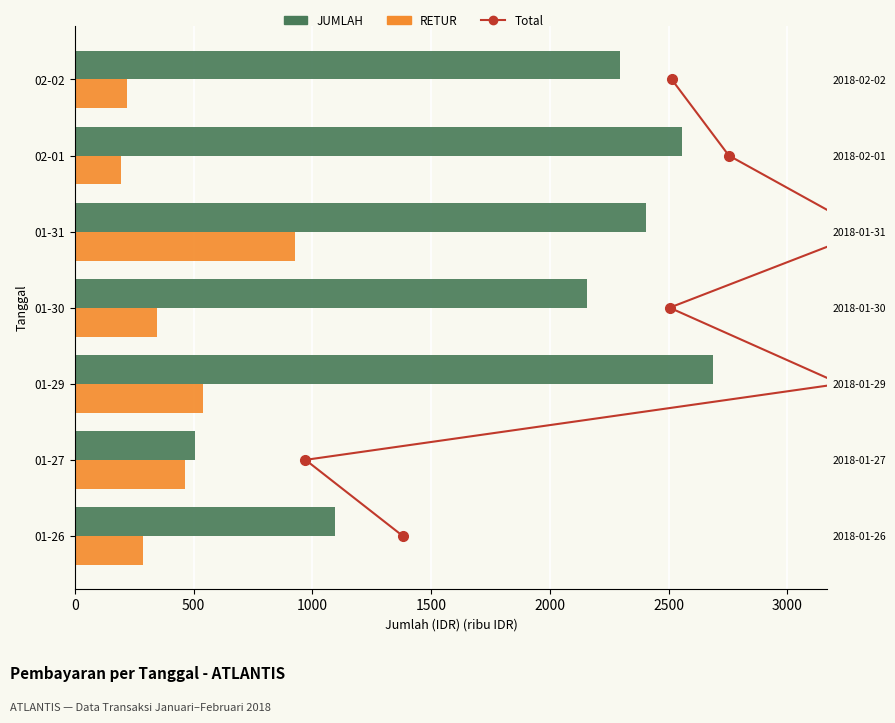

True or false: RETUR has a value of 126.3 at 01-26.

False